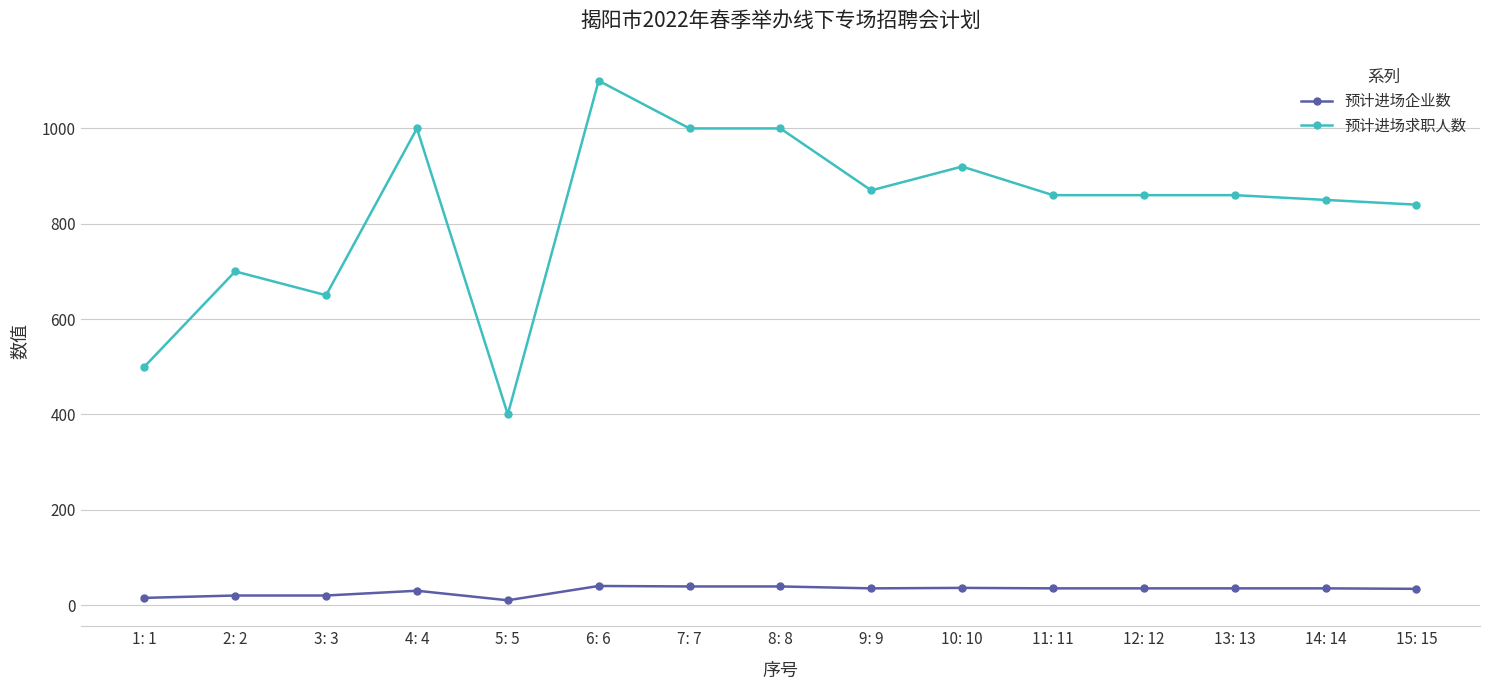

True or false: 预计进场企业数 has more than 0 interior local peaks.

True